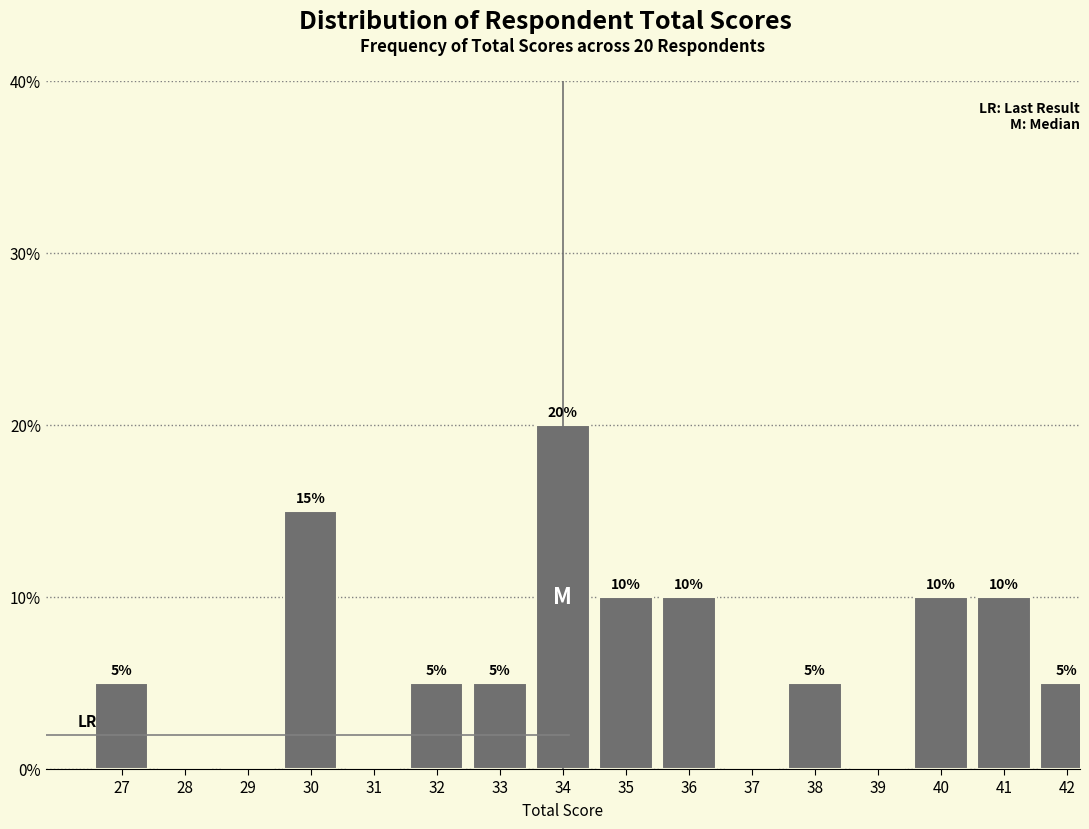

Reading left to right, what are all the values shown in this chart?

27=5	28=0	29=0	30=15	31=0	32=5	33=5	34=20	35=10	36=10	37=0	38=5	39=0	40=10	41=10	42=5